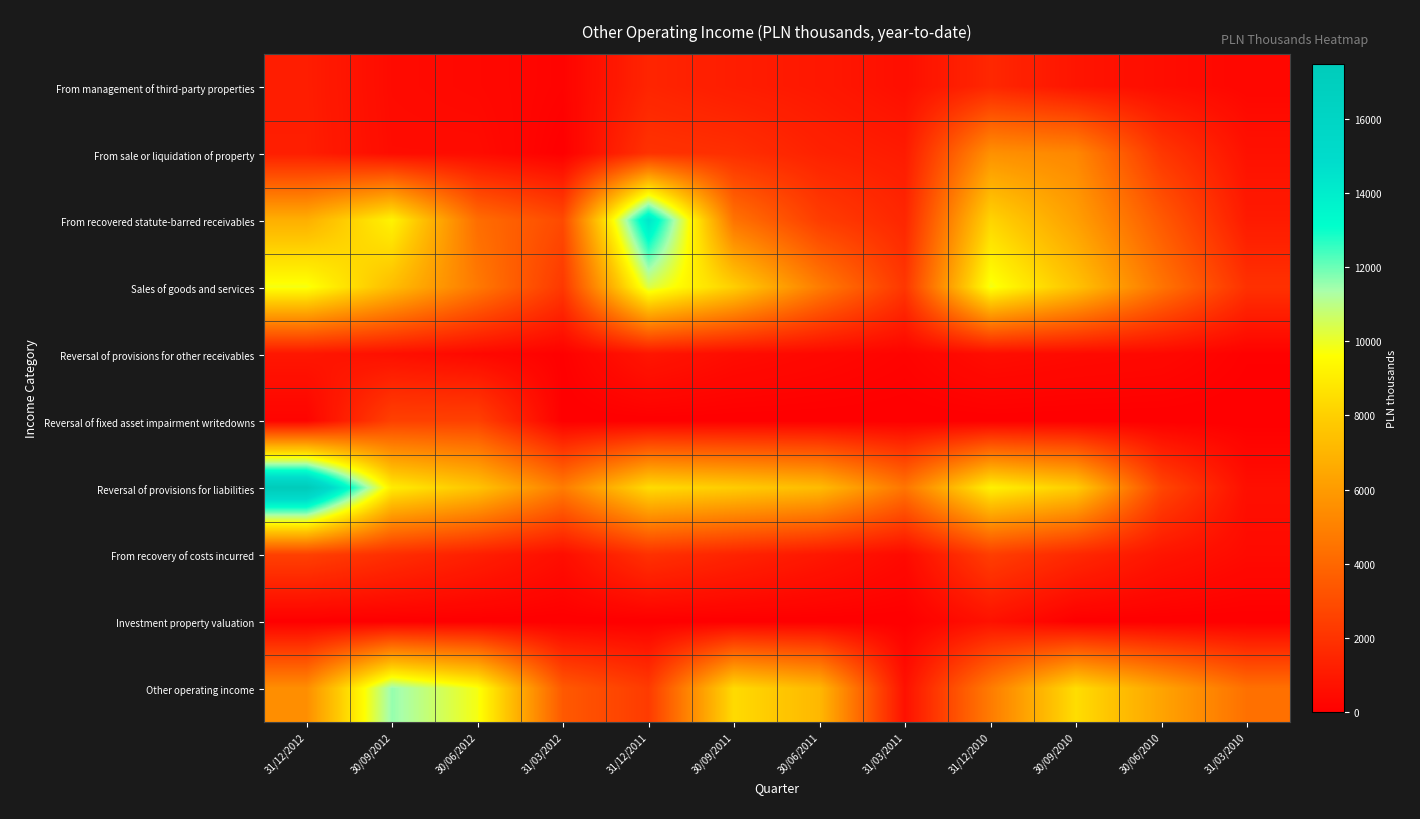

Reading left to right, extract all data points from this chart.

From management of third-party properties: 31/12/2012=1142	30/09/2012=437	30/06/2012=351	31/03/2012=141	31/12/2011=1430	30/09/2011=1132	30/06/2011=946	31/03/2011=599	31/12/2010=1520	30/09/2010=814	30/06/2010=519	31/03/2010=277
From sale or liquidation of property: 31/12/2012=1169	30/09/2012=483	30/06/2012=481	31/03/2012=8	31/12/2011=1956	30/09/2011=1817	30/06/2011=1314	31/03/2011=1052	31/12/2010=5606	30/09/2010=5236	30/06/2010=2134	31/03/2010=679
From recovered statute-barred receivables: 31/12/2012=6778	30/09/2012=9256	30/06/2012=4239	31/03/2012=2865	31/12/2011=14349	30/09/2011=4461	30/06/2011=2367	31/03/2011=1489	31/12/2010=8166	30/09/2010=6173	30/06/2010=3463	31/03/2010=1039
Sales of goods and services: 31/12/2012=9804	30/09/2012=7303	30/06/2012=4685	31/03/2012=2188	31/12/2011=10374	30/09/2011=7960	30/06/2011=4818	31/03/2011=2120	31/12/2010=9845	30/09/2010=7520	30/06/2010=4504	31/03/2010=1903
Reversal of provisions for other receivables: 31/12/2012=875	30/09/2012=630	30/06/2012=343	31/03/2012=59	31/12/2011=847	30/09/2011=493	30/06/2011=335	31/03/2011=159	31/12/2010=532	30/09/2010=421	30/06/2010=348	31/03/2010=81
Reversal of fixed asset impairment writedowns: 31/12/2012=173	30/09/2012=2519	30/06/2012=2516	31/03/2012=4	31/12/2011=14	30/09/2011=10	30/06/2011=7	31/03/2011=4	31/12/2010=14	30/09/2010=0	30/06/2010=0	31/03/2010=0
Reversal of provisions for liabilities: 31/12/2012=17486	30/09/2012=9004	30/06/2012=7569	31/03/2012=4818	31/12/2011=8415	30/09/2011=7884	30/06/2011=7255	31/03/2011=4542	31/12/2010=9171	30/09/2010=7891	30/06/2010=2707	31/03/2010=586
From recovery of costs incurred: 31/12/2012=2487	30/09/2012=1788	30/06/2012=1202	31/03/2012=546	31/12/2011=1903	30/09/2011=1379	30/06/2011=905	31/03/2011=403	31/12/2010=2414	30/09/2010=1571	30/06/2010=805	31/03/2010=421
Investment property valuation: 31/12/2012=0	30/09/2012=0	30/06/2012=0	31/03/2012=0	31/12/2011=0	30/09/2011=0	30/06/2011=0	31/03/2011=0	31/12/2010=700	30/09/2010=0	30/06/2010=0	31/03/2010=0
Other operating income: 31/12/2012=5504	30/09/2012=11565	30/06/2012=9799	31/03/2012=3457	31/12/2011=2295	30/09/2011=8376	30/06/2011=7103	31/03/2011=671	31/12/2010=4794	30/09/2010=8454	30/06/2010=6327	31/03/2010=4354